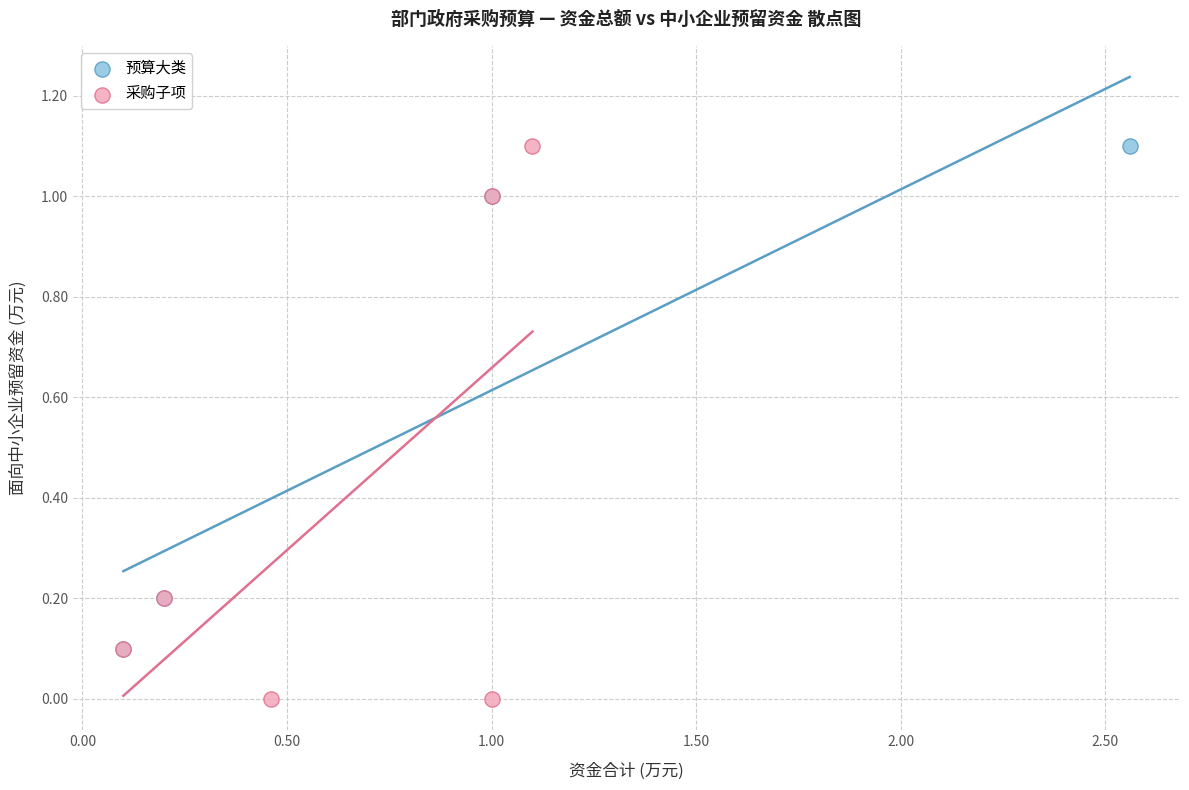

Which series contains the lowest Y value?

采购子项